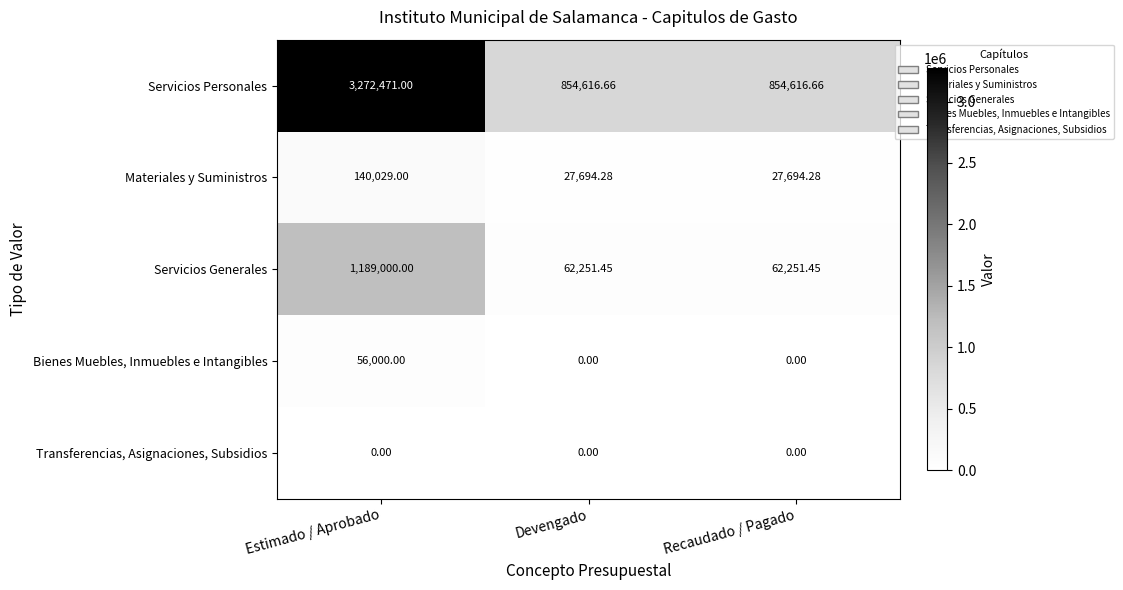

Which category has the highest value across all series?

Estimado / Aprobado